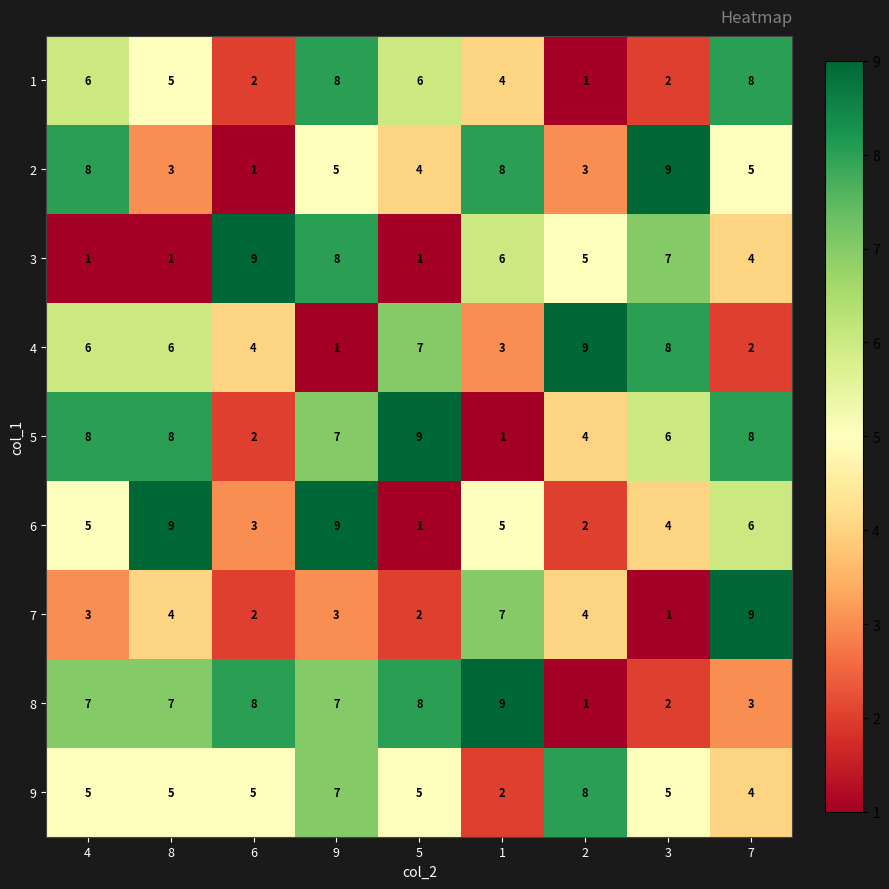

Read the 7 value at 8.

4